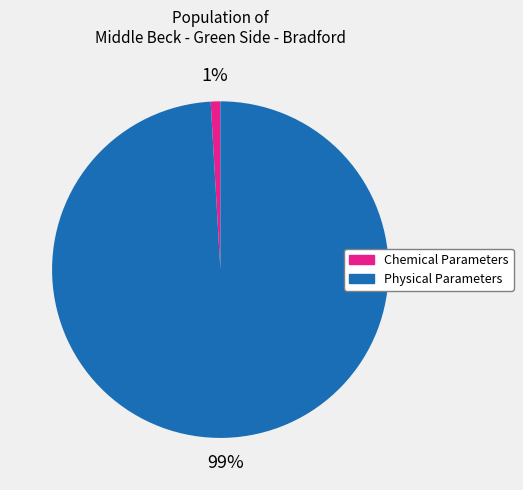

To the nearest percent, what is the average slice percentage?

50%